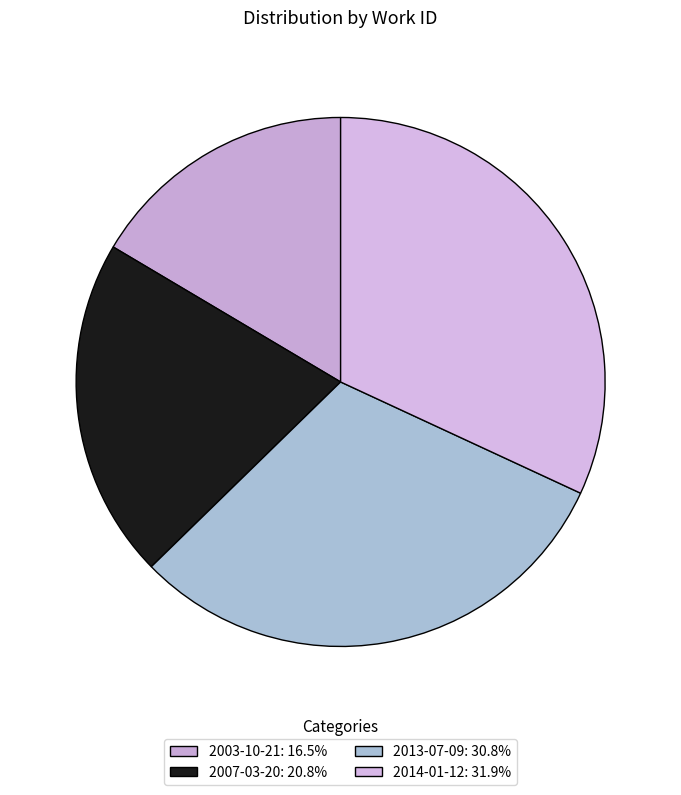

Approximately how many times larger is the value at 2003-10-21 compared to 2013-07-09?

0.5